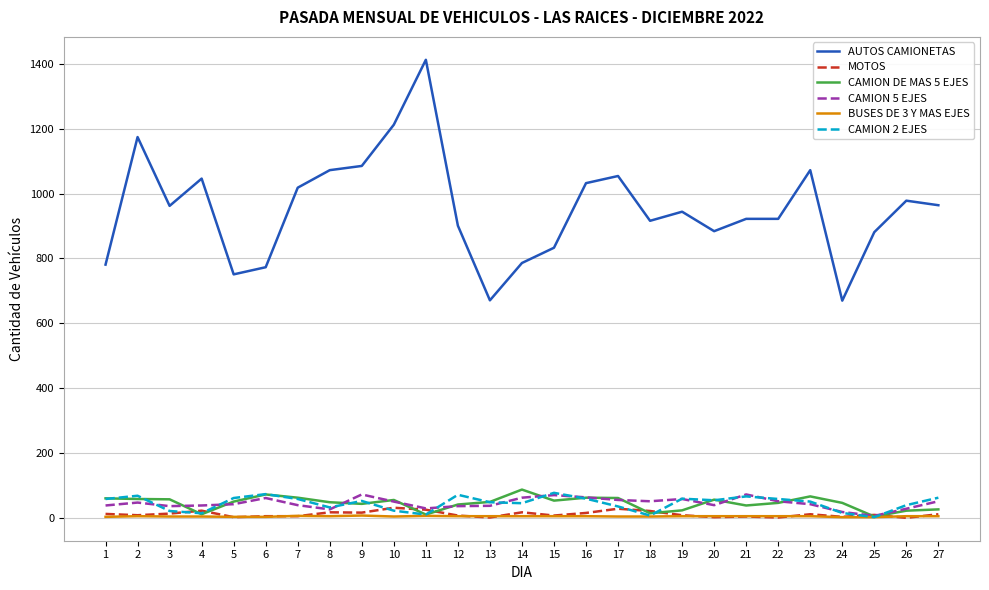

Is this an area chart (filled region under the line)?

No